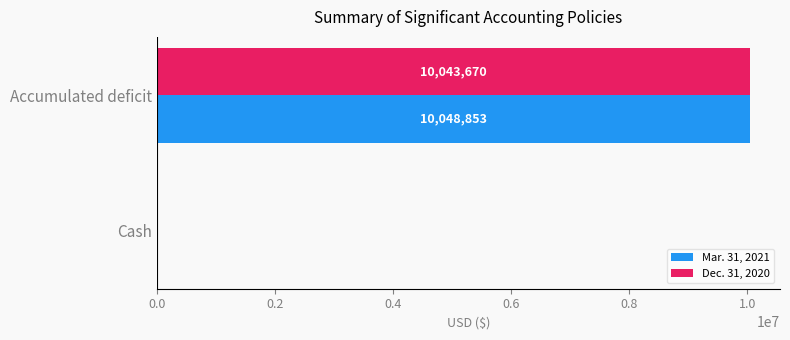

What is the sum of the Dec. 31, 2020 values at Cash and Accumulated deficit?

10043670